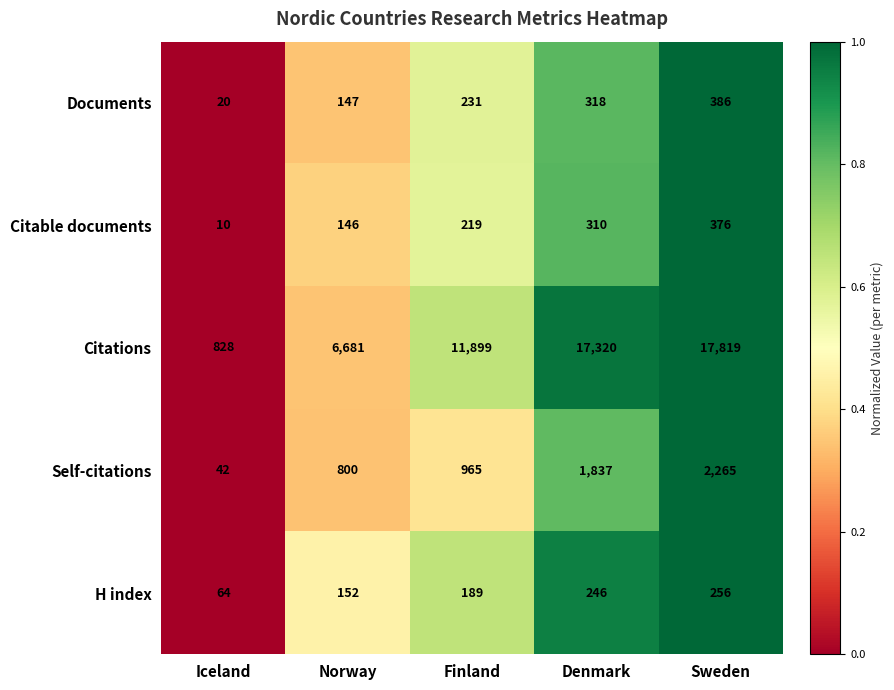

List the series in order of their peak value, lowest first.

H index, Citable documents, Documents, Self-citations, Citations